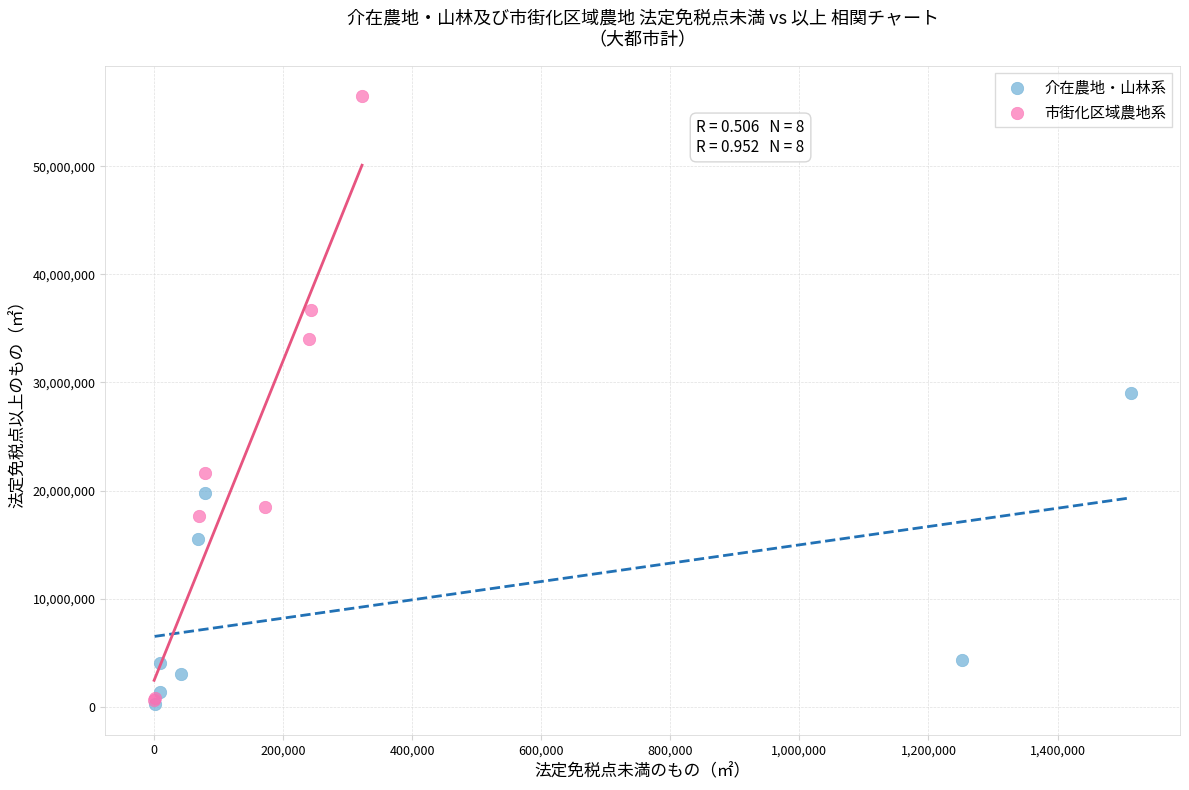

Which series reaches the maximum Y coordinate?

市街化区域農地系